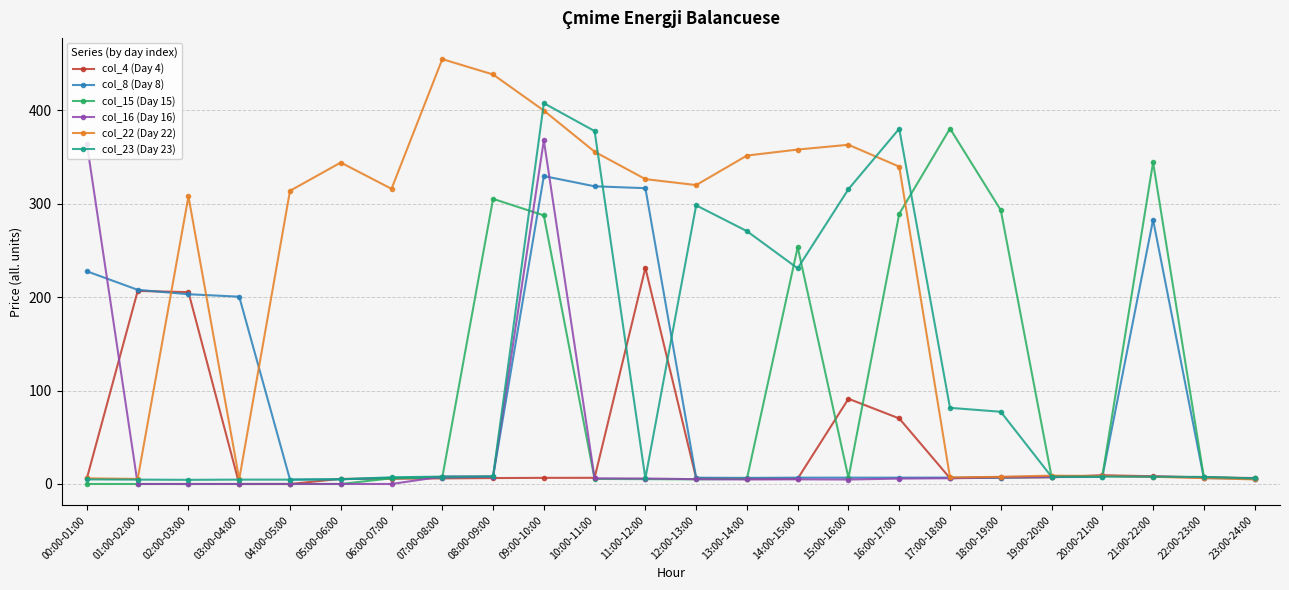

The col_8 (Day 8) series shows 6.7 at 12:00-13:00. True or false?

True